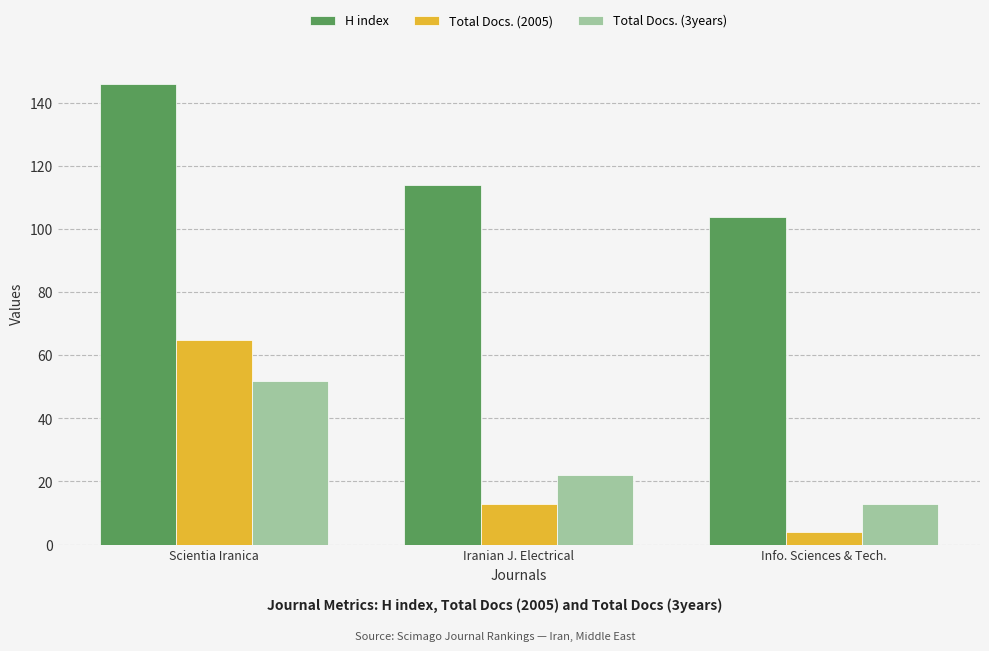

What is the sum of all H index values?

364